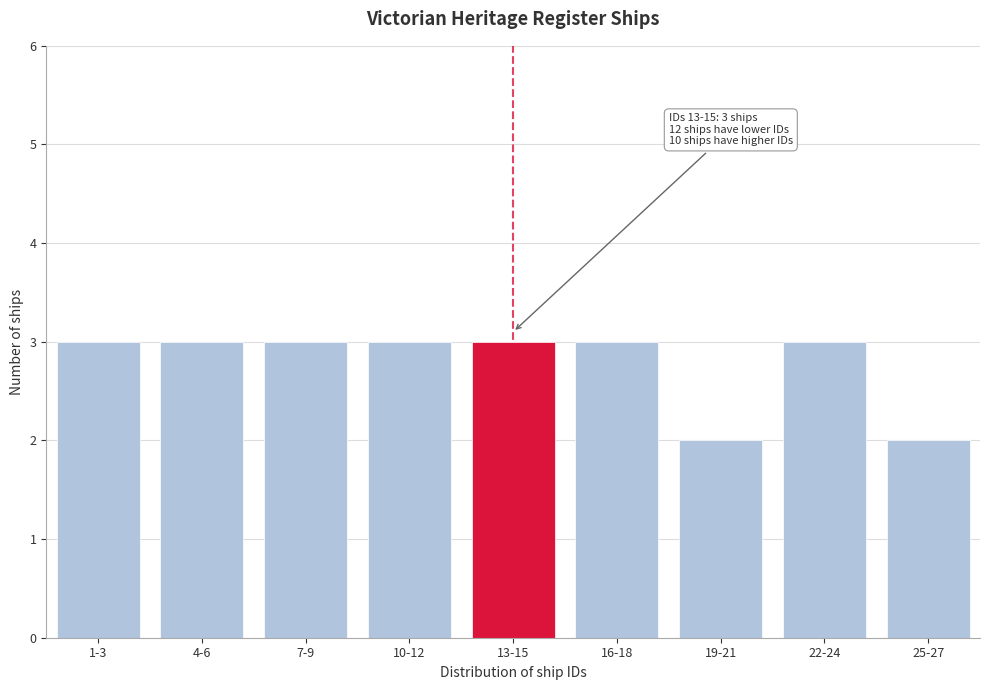

Reading left to right, transcribe all the data shown in this chart.

3	3	3	3	3	3	2	3	2